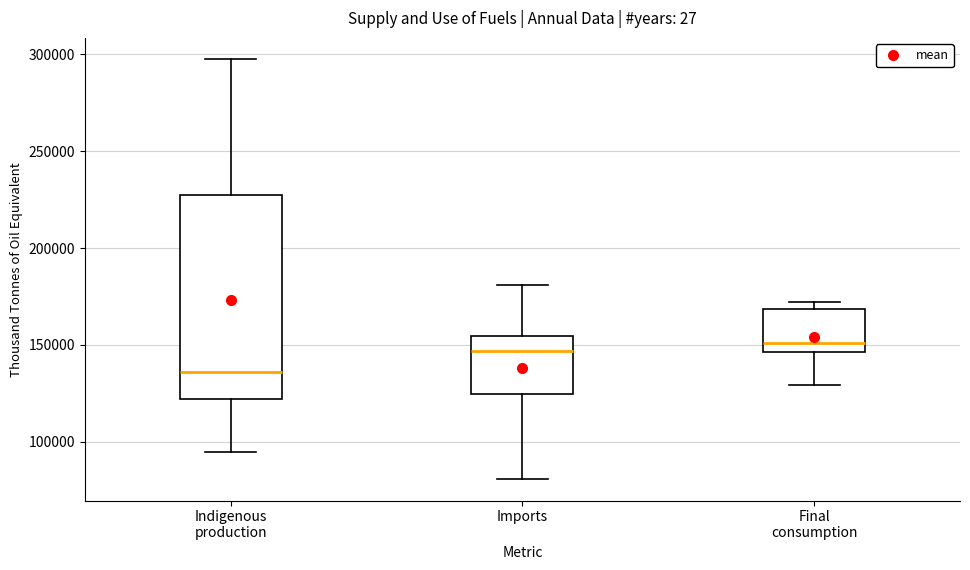

Reading left to right, read every box against the y-axis: the position of its median line, the range the box covers, and the ends of its whiskers. The values are not printed on the chart, so give them approximately, as read against the axis.

Indigenous production: median 135000, box 120000 to 225000, whiskers 95000 to 300000
Imports: median 145000, box 125000 to 155000, whiskers 80000 to 180000
Final consumption: median 150000, box 145000 to 170000, whiskers 130000 to 170000 (just above the box's upper edge)